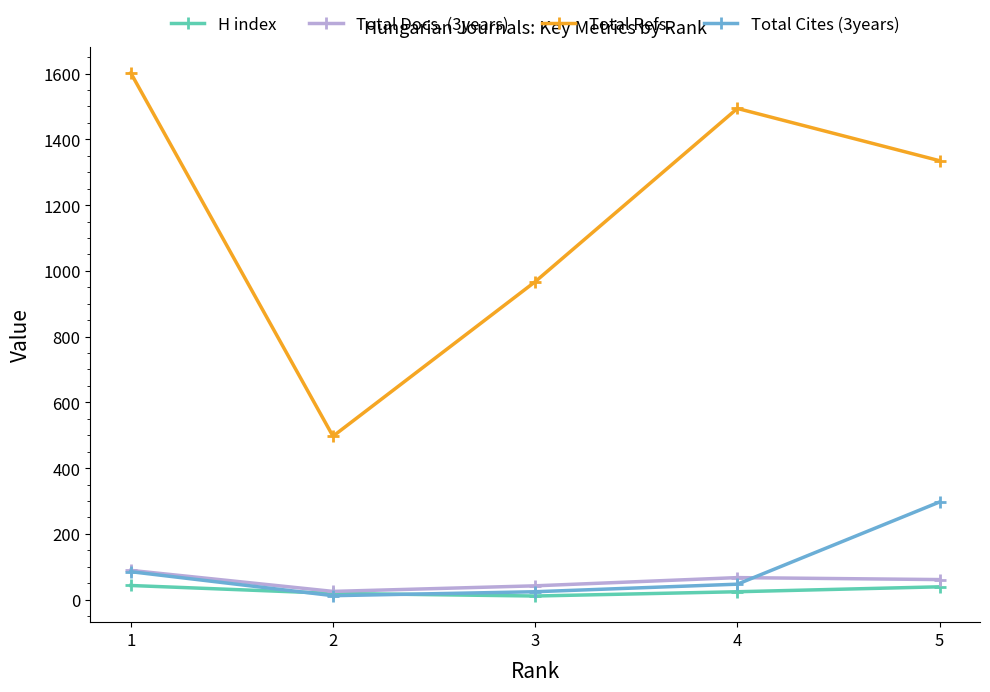

The Total Refs. series shows 2006 at 4. True or false?

False